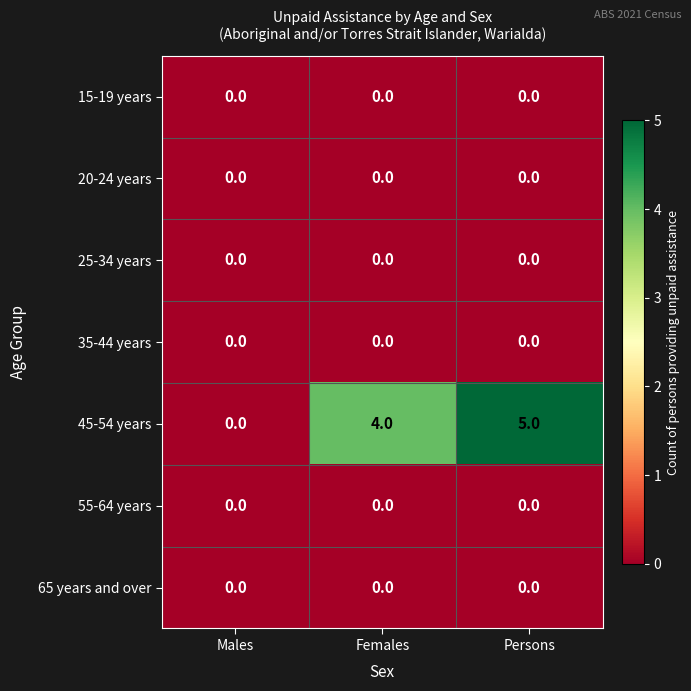

Which series changed the most between Males and Persons?

45-54 years